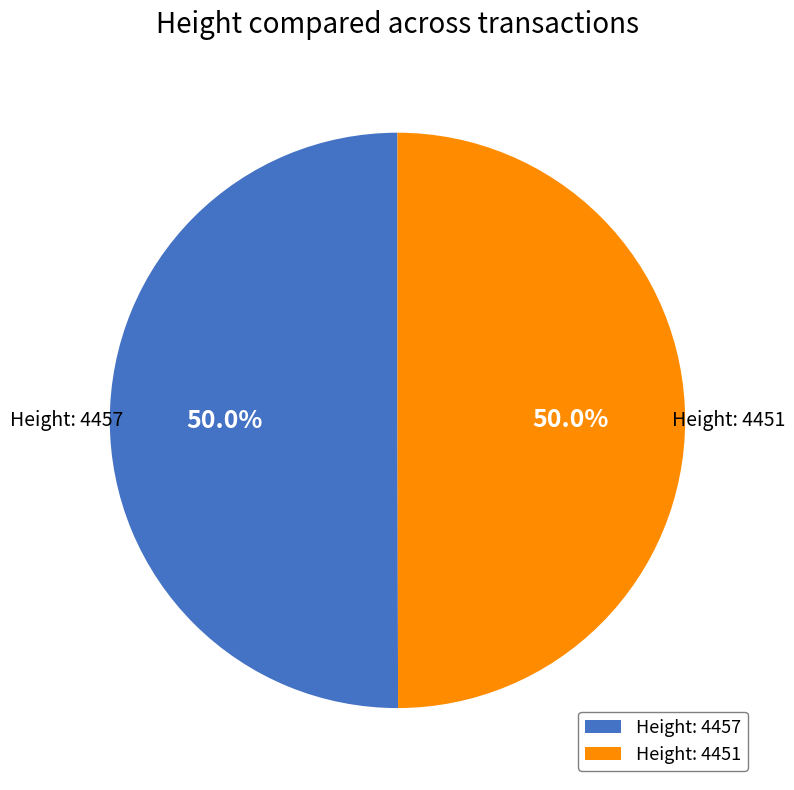

How many slices are in this pie chart?

2